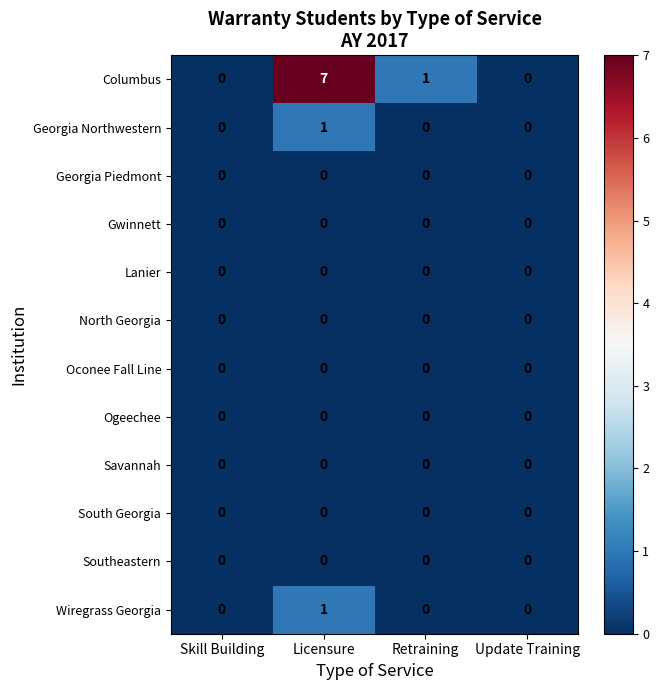

What is the greatest value displayed?

7